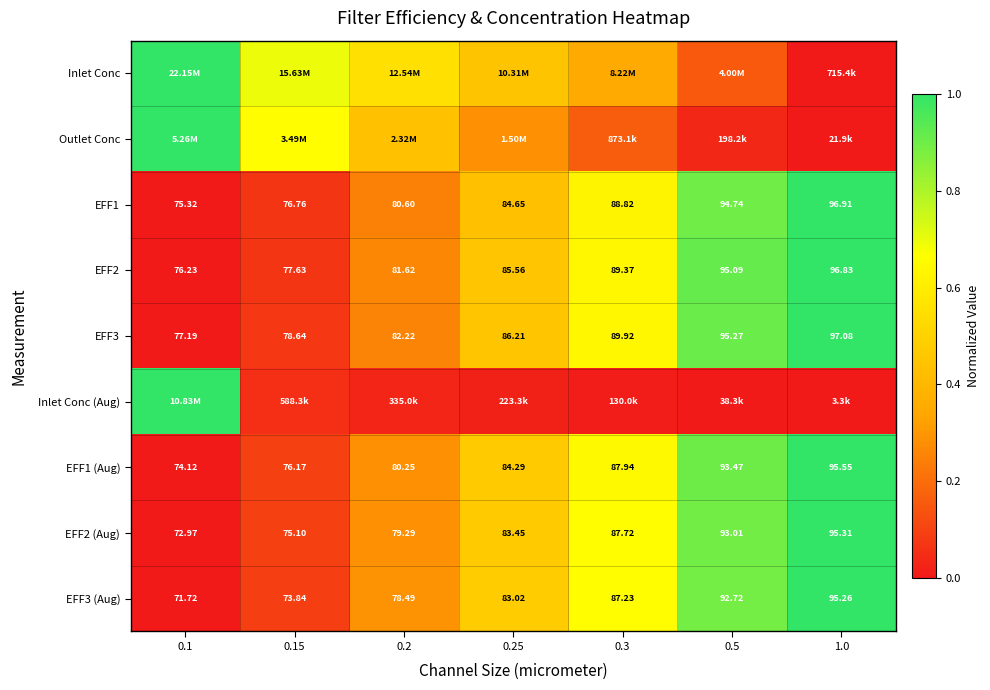

Which category has the lowest value in the Inlet Conc (Aug) series?

1.0